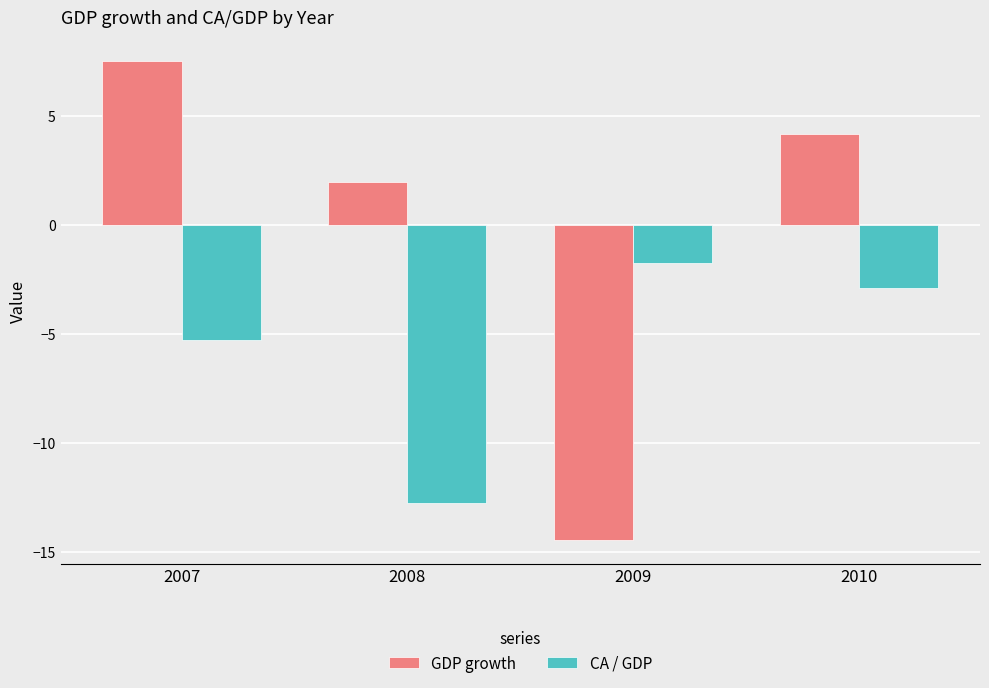

List the series in order of their overall mean, lowest first.

CA / GDP, GDP growth